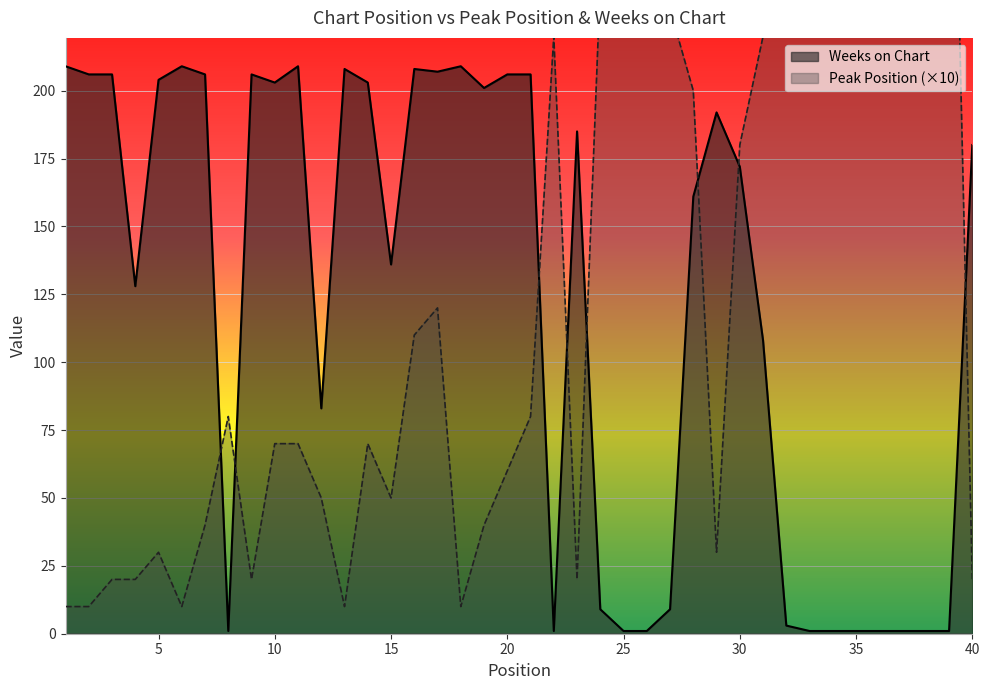

Rank the series by their average value, from highest to lowest.

Peak Position, Weeks on Chart